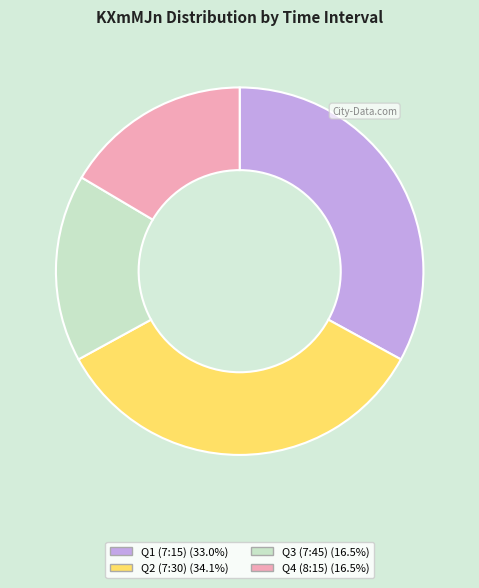

Is there a majority slice in this chart?

No